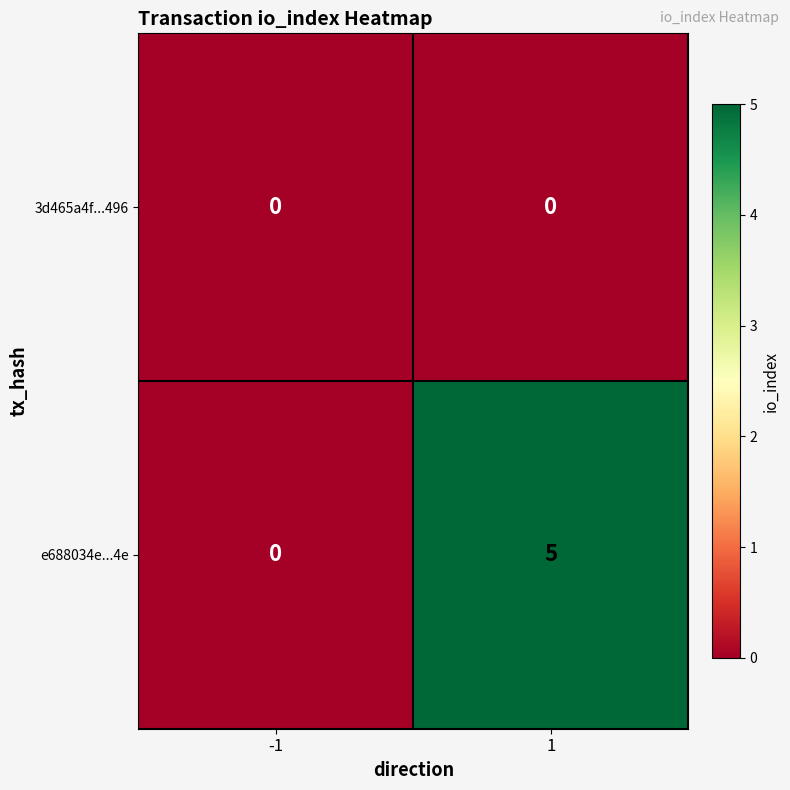

How many series are shown in this chart?

2